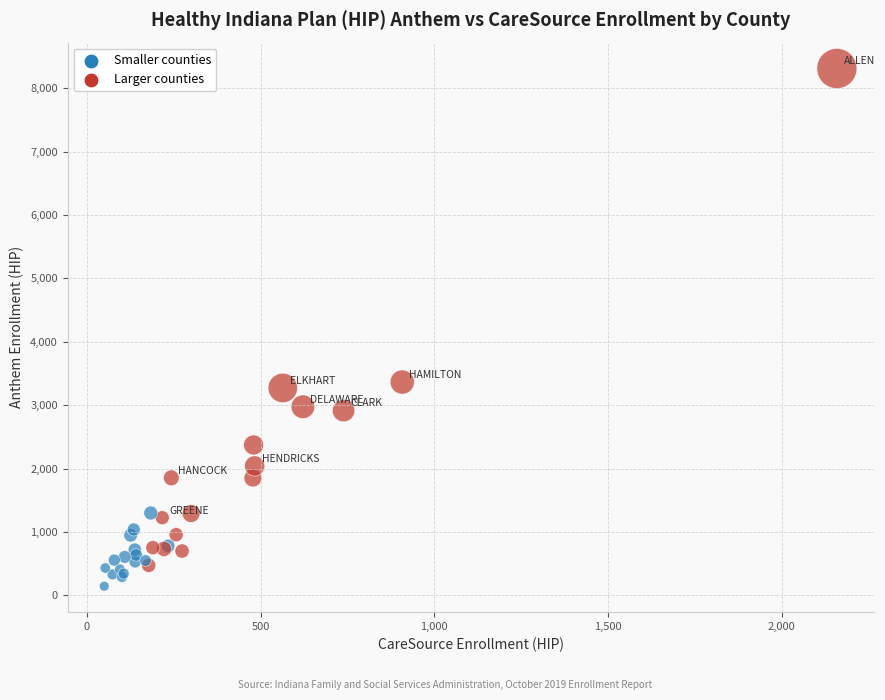

What Y value in the scatter plot is closest to 4227?

3364